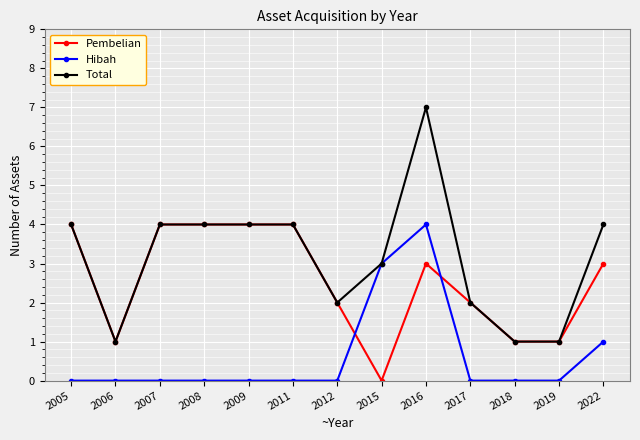

What is the spread (max minus min) of values at 2022?

3